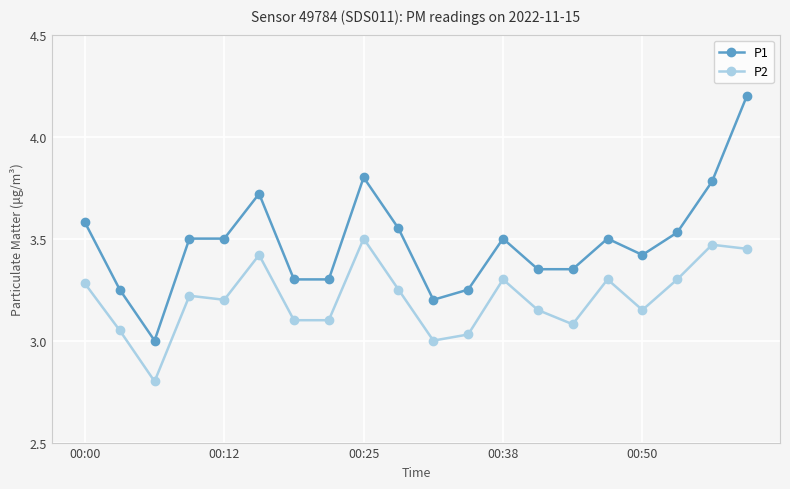

Which series has the largest total across all categories?

P1